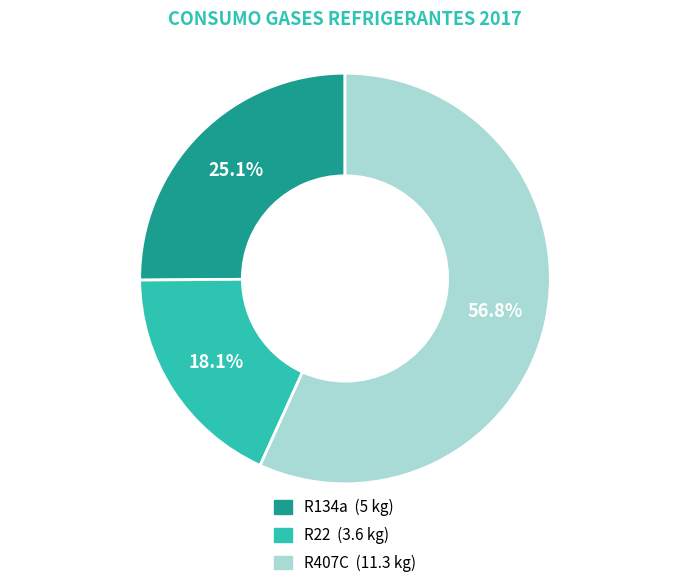

Does any single category account for the majority?

Yes